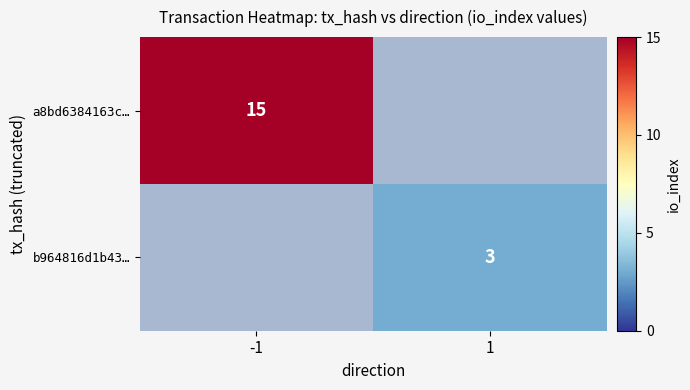

The a8bd6384163c… series shows 20 at -1. True or false?

False